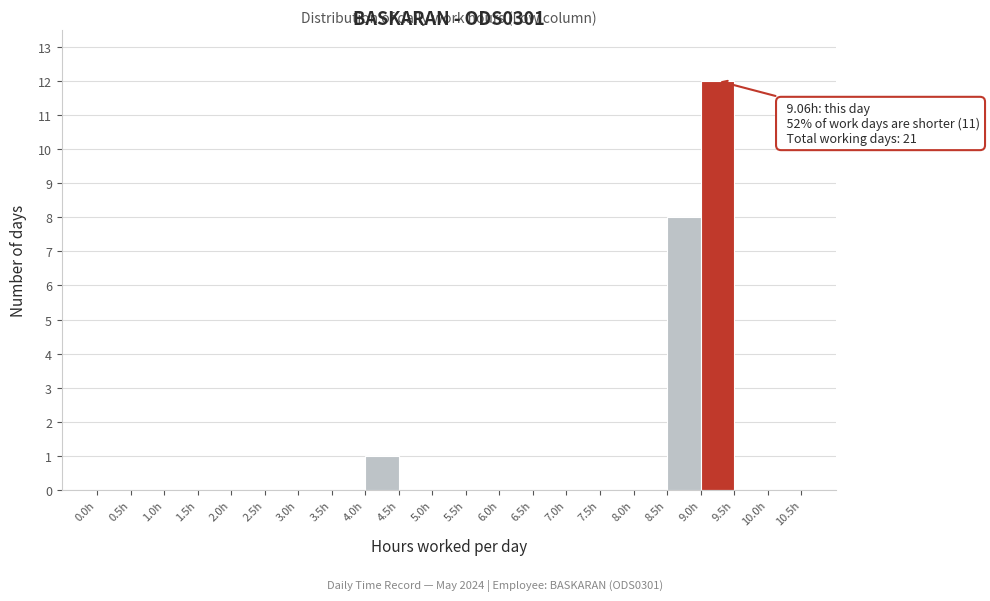

Over which range of the x-axis is the bar tallest?

9.0 to 9.5